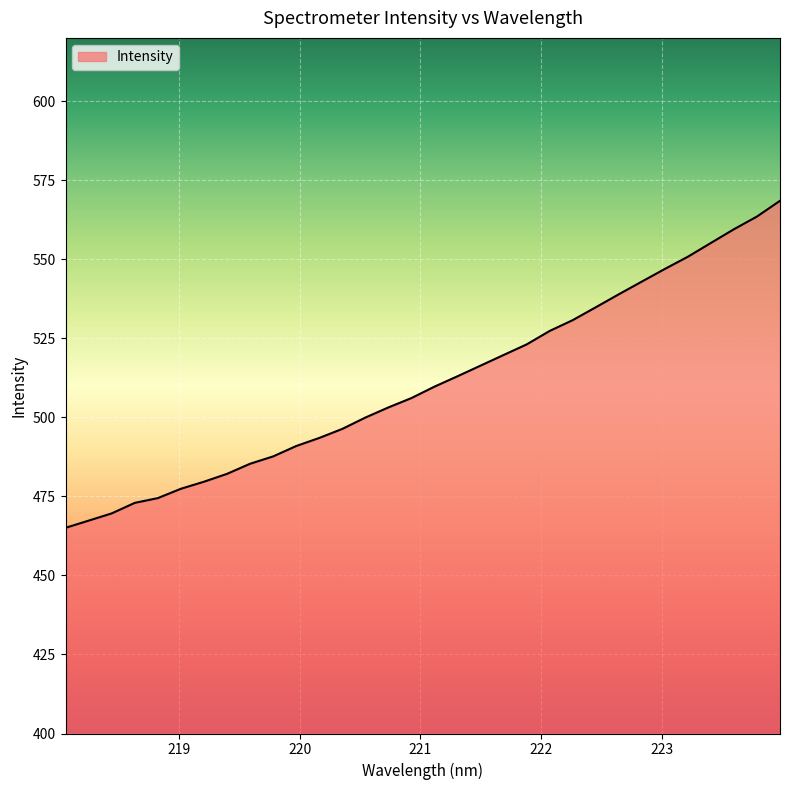

What is the difference between the maximum and minimum values?

103.4